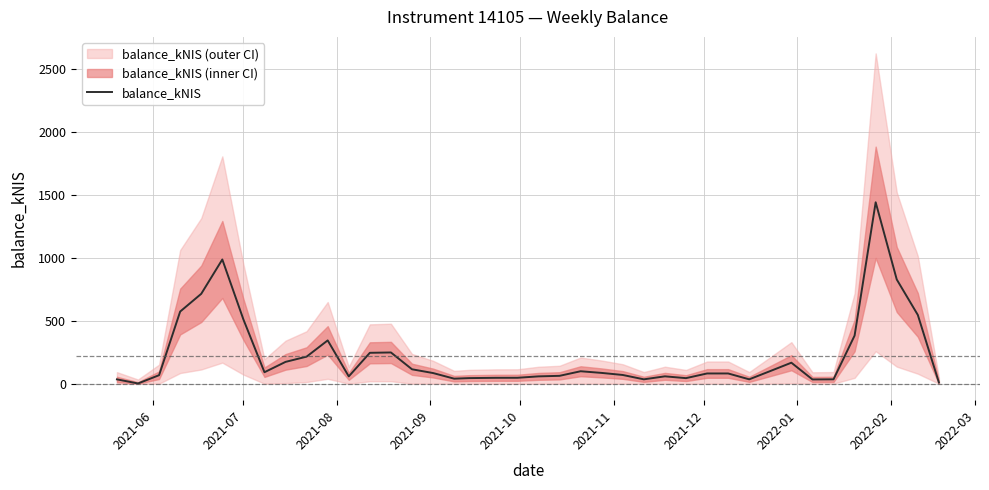

What is the sum of all values?

8872.4